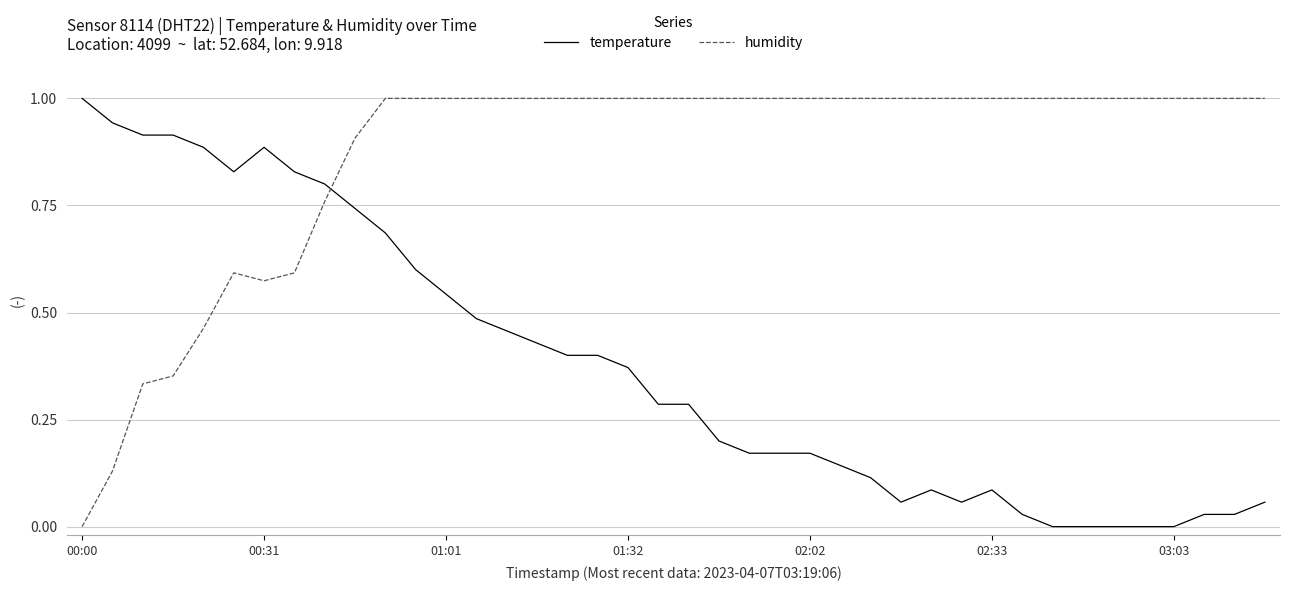

True or false: humidity and temperature intersect in this chart.

True